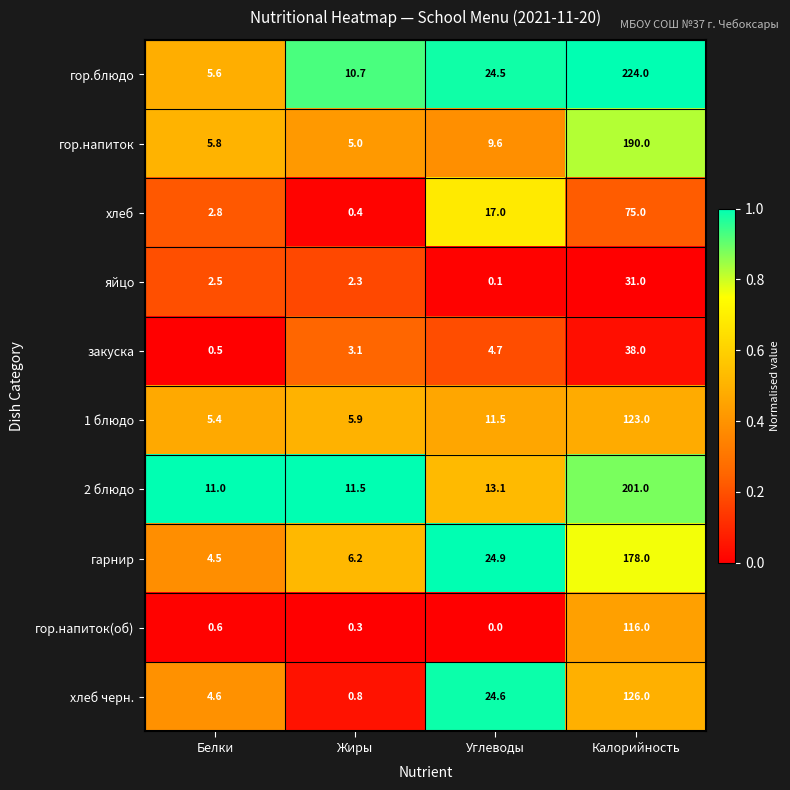

At which label is 1 блюдо closest to 64?

Углеводы